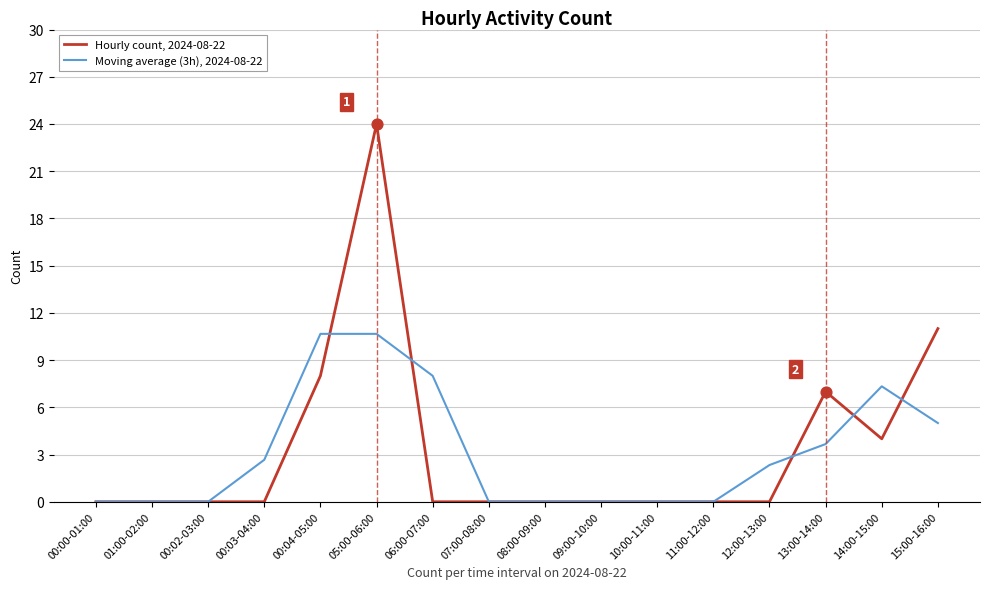

What are all the series names shown in the legend?

Hourly count, 2024-08-22, Moving average (3h), 2024-08-22